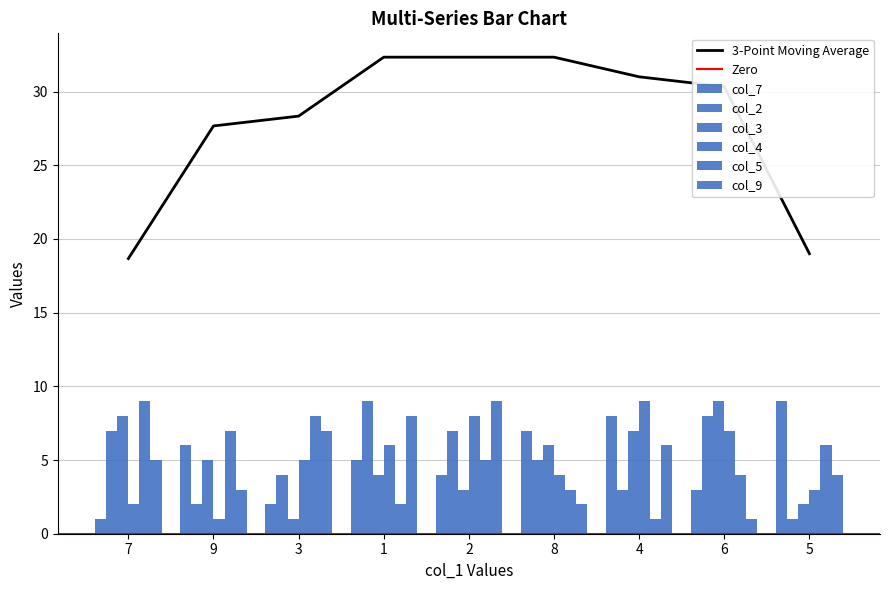

What is the maximum value shown in the chart?

9